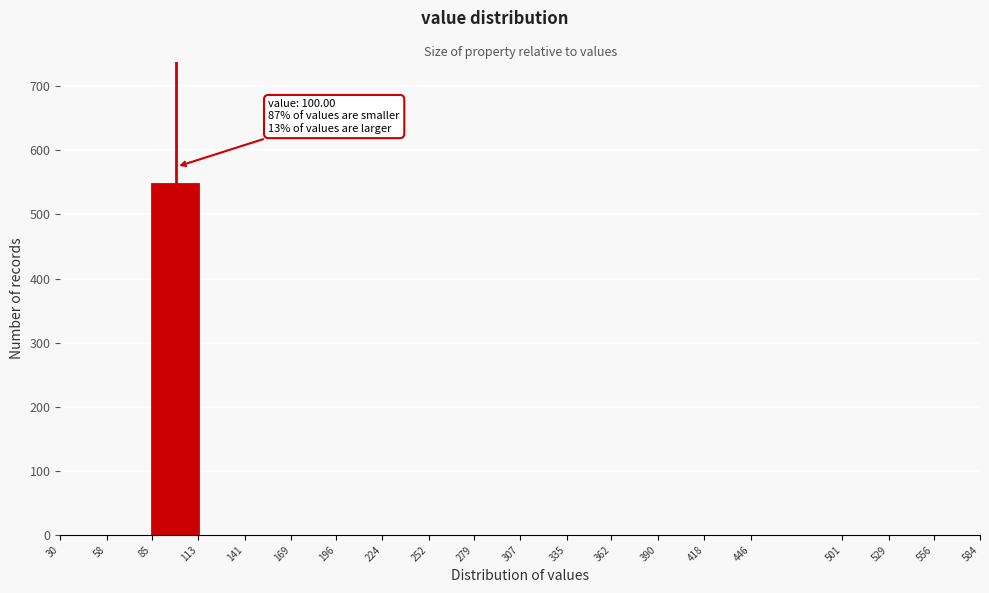

Which range on the x-axis has the tallest bar?

85 to 113